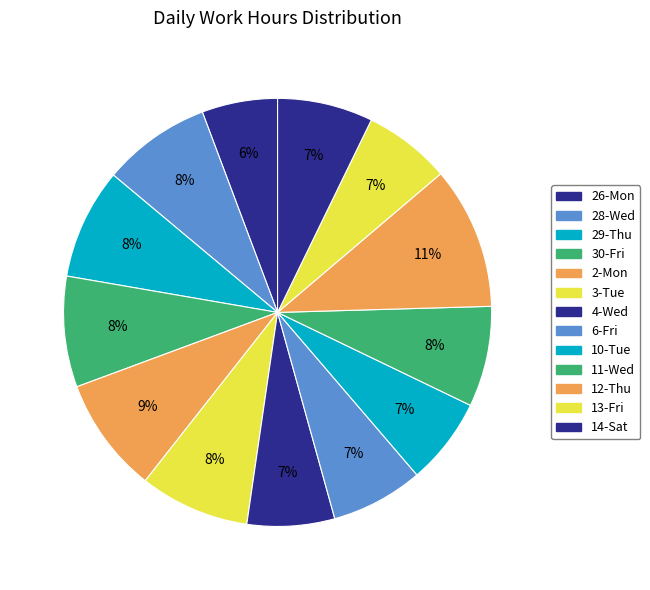

How many segments does this pie chart have?

13